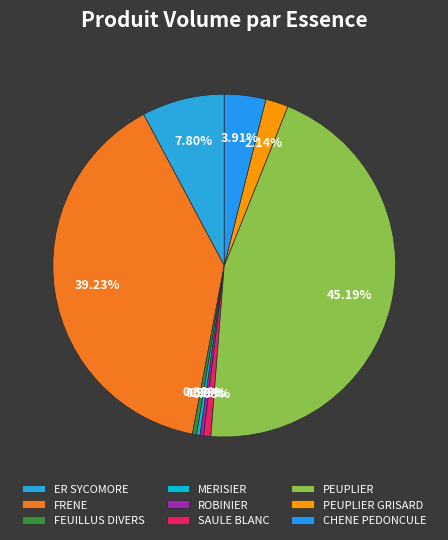

What percentage is the CHENE PEDONCULE slice, to the nearest percent?

4%